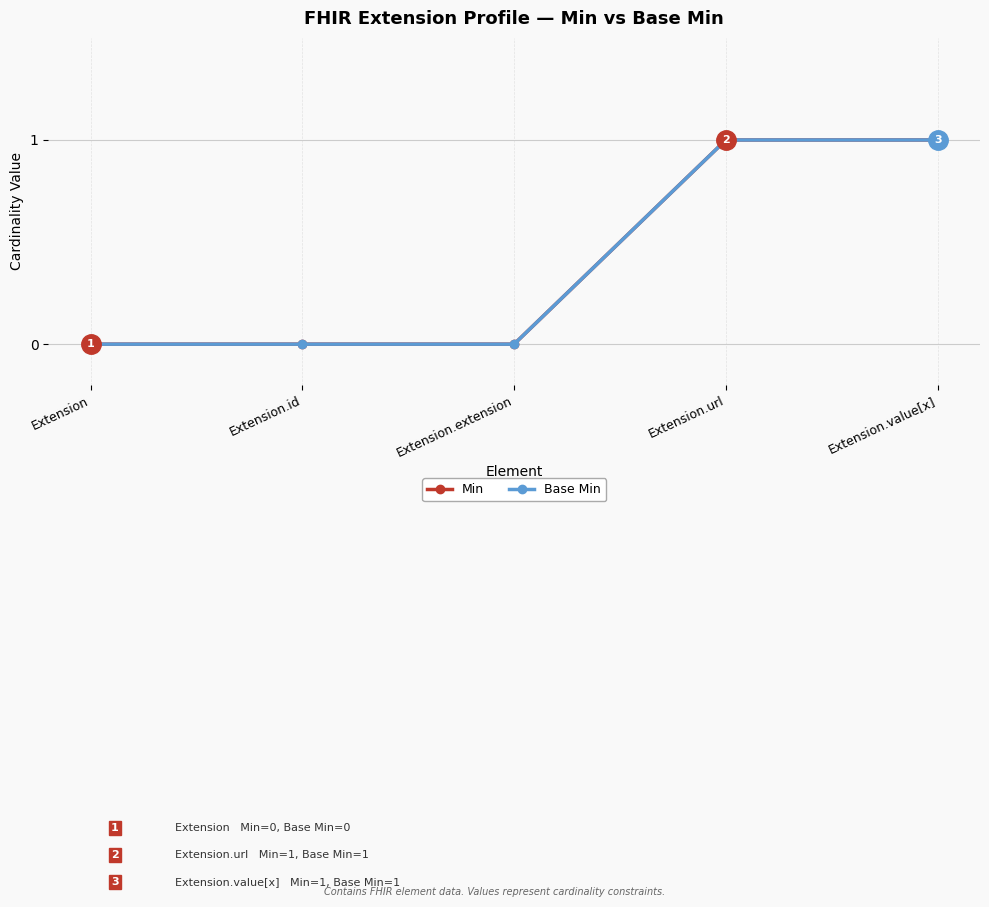

At which category is the sum across all series the highest?

Extension.url